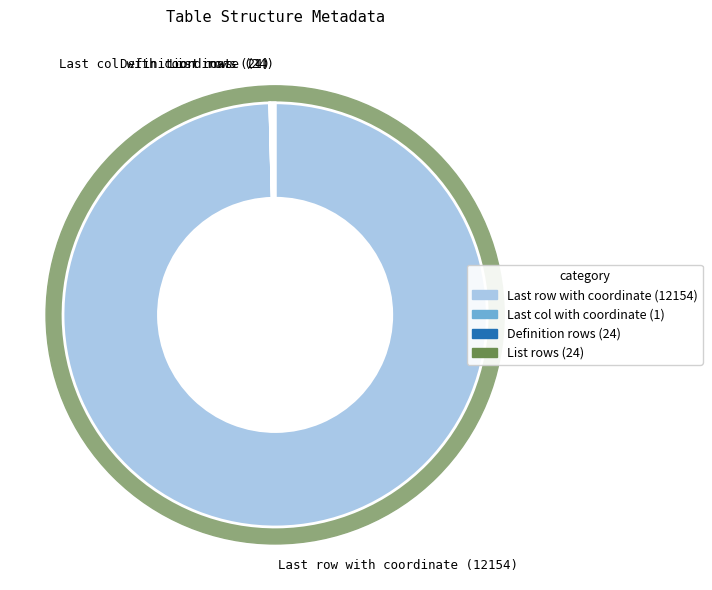

What is the smallest slice in the pie chart?

Last col with coordinate